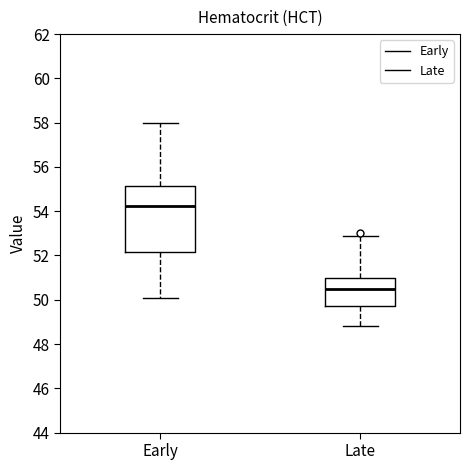

Where does the upper whisker of the box for Early end on the y-axis? The values are not printed on the chart, so give them approximately, as read against the axis.

58.0